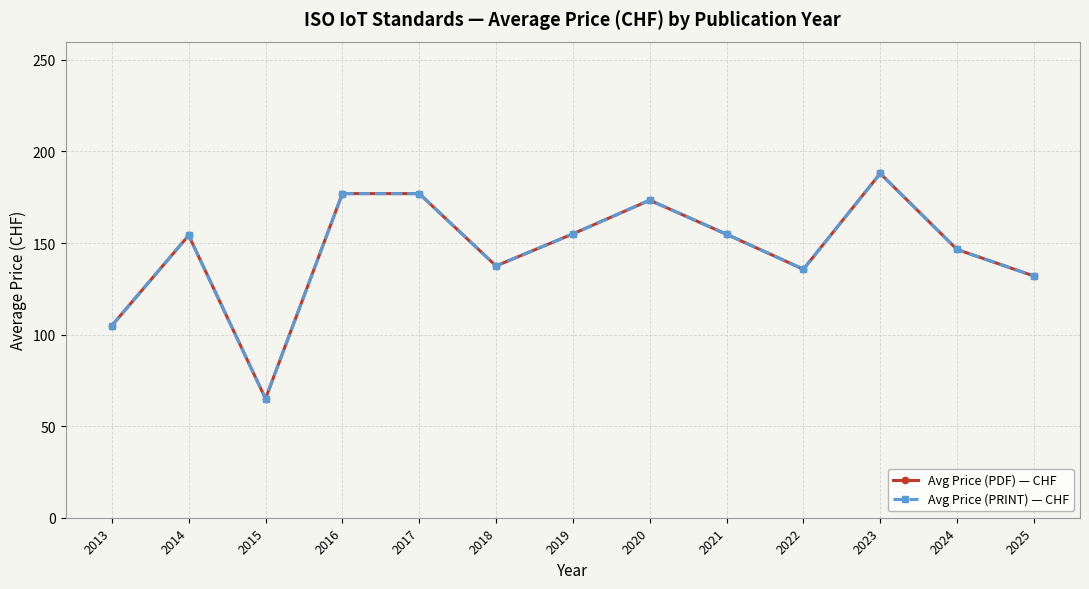

Is this an area chart (filled region under the line)?

No